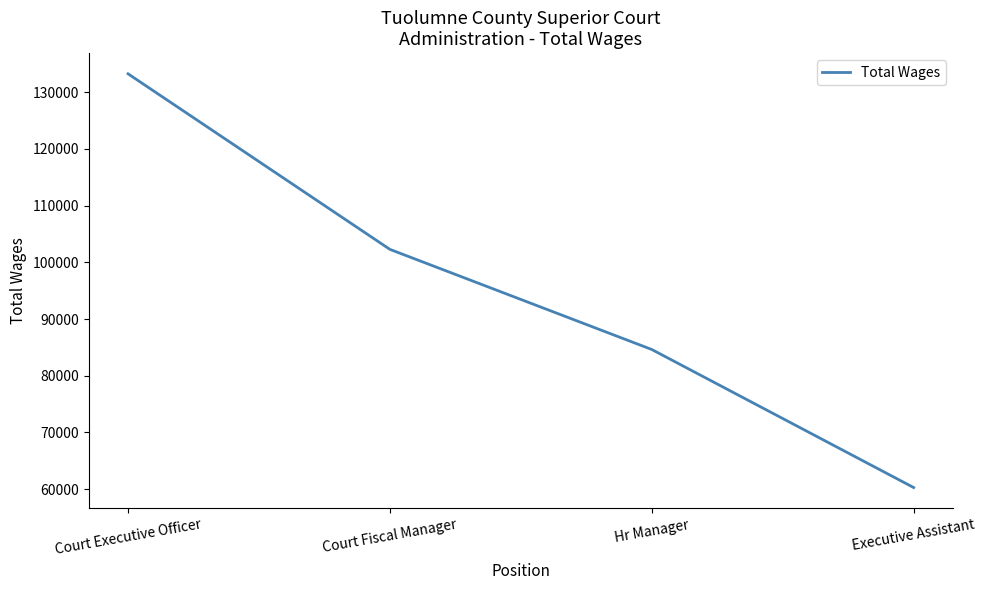

Rank the categories by value from highest to lowest.

Court Executive Officer, Court Fiscal Manager, Hr Manager, Executive Assistant